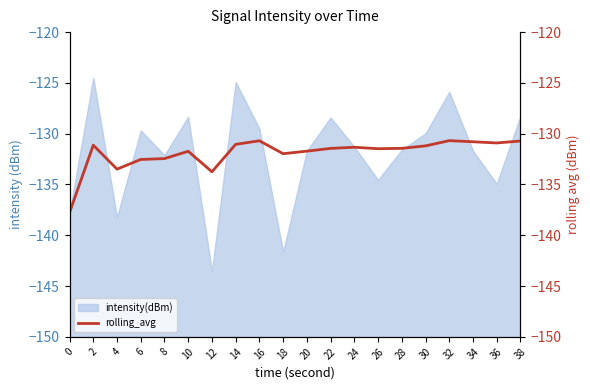

At which label does intensity(dBm) reach its minimum?

12